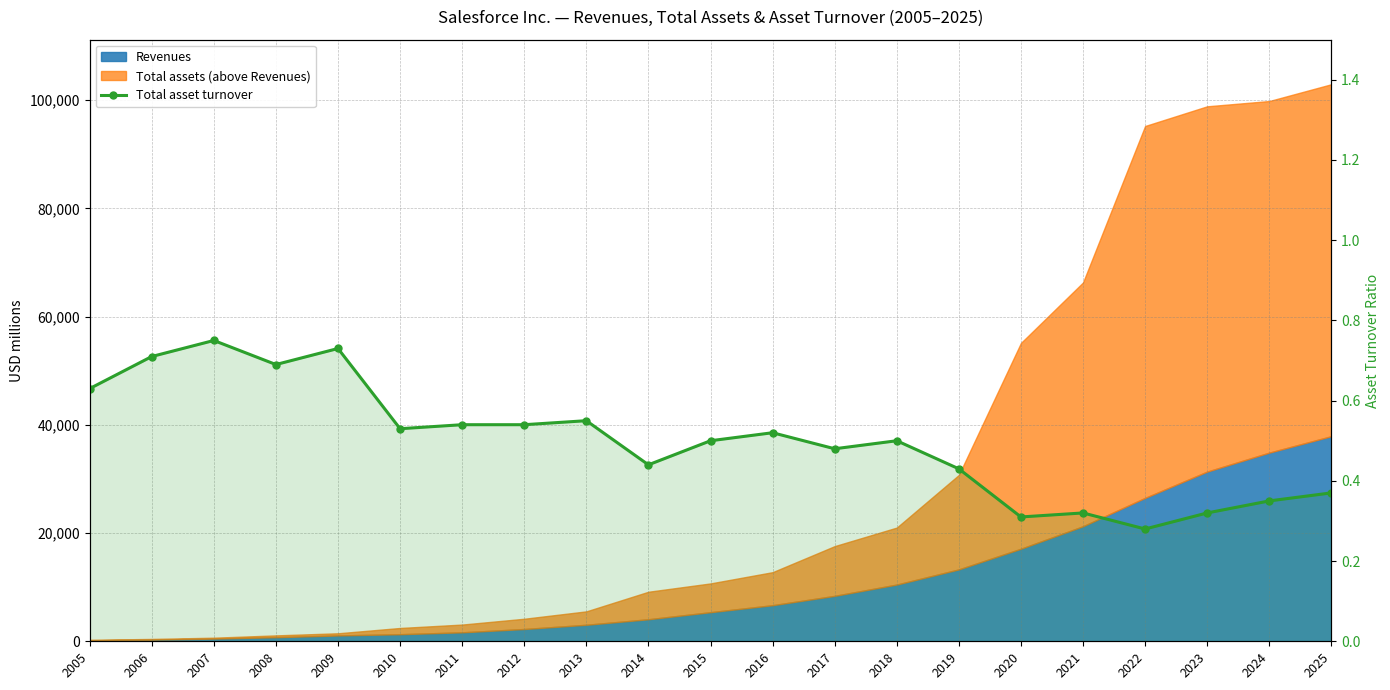

How many points are higher than both their immediate neighbors (excluding endpoints)?

6